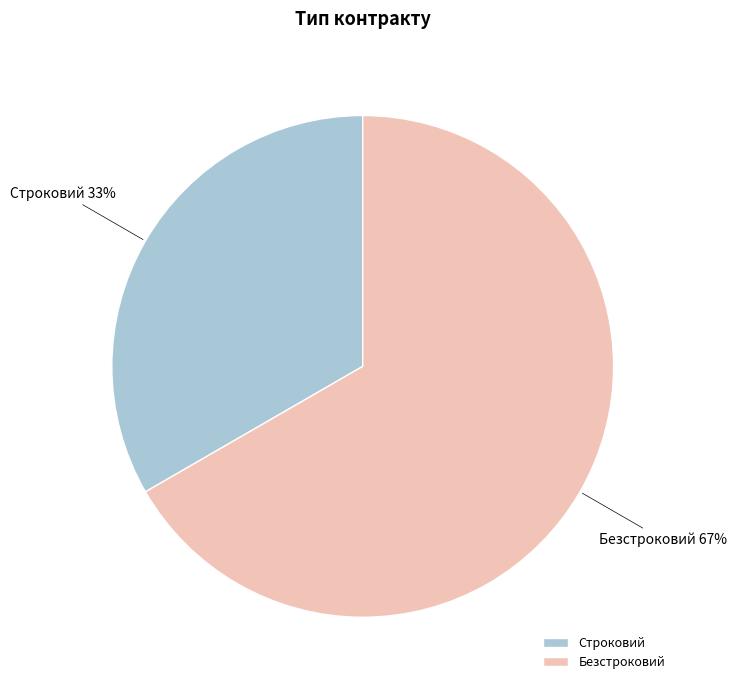

How many slices are in this pie chart?

2